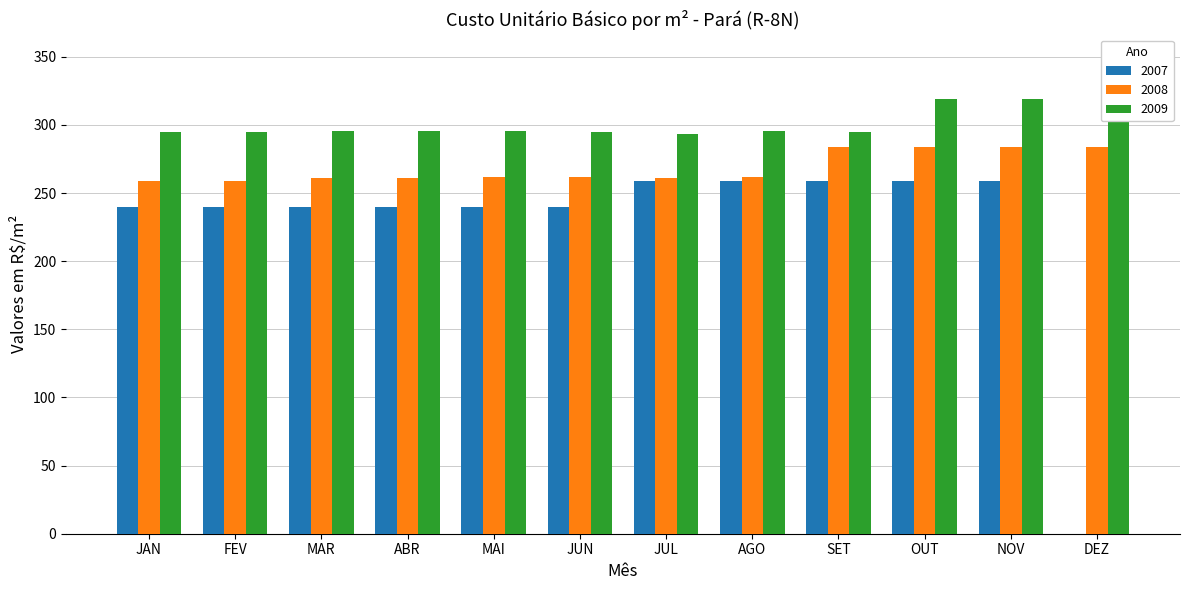

What is the maximum value for 2008?

283.5